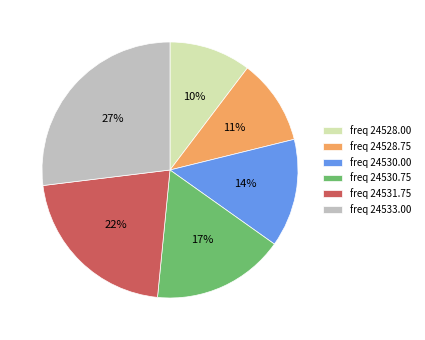

How many slices are in this pie chart?

6